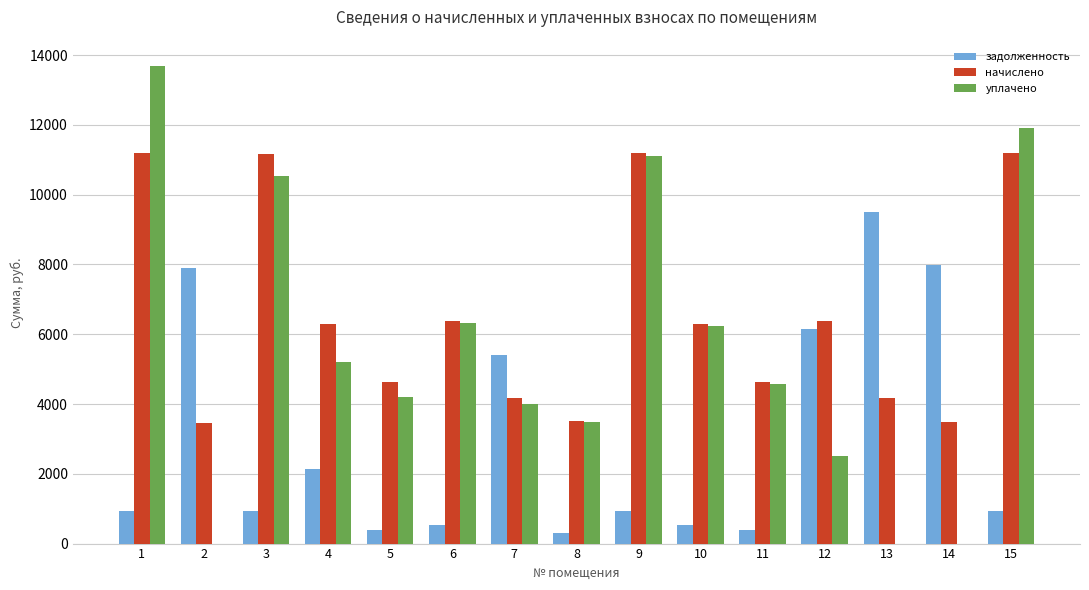

How many categories are shown in the chart?

15